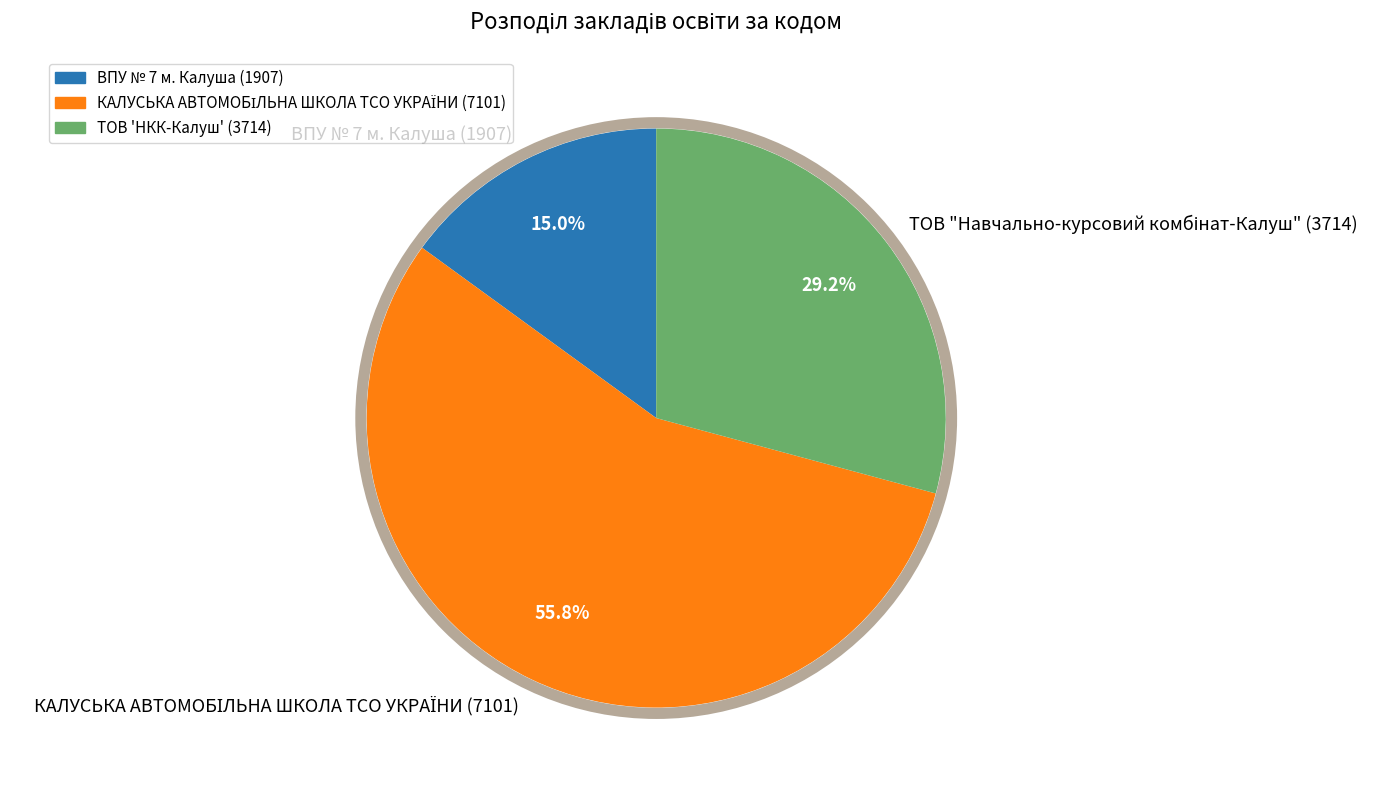

To the nearest percent, what is the average slice percentage?

33%